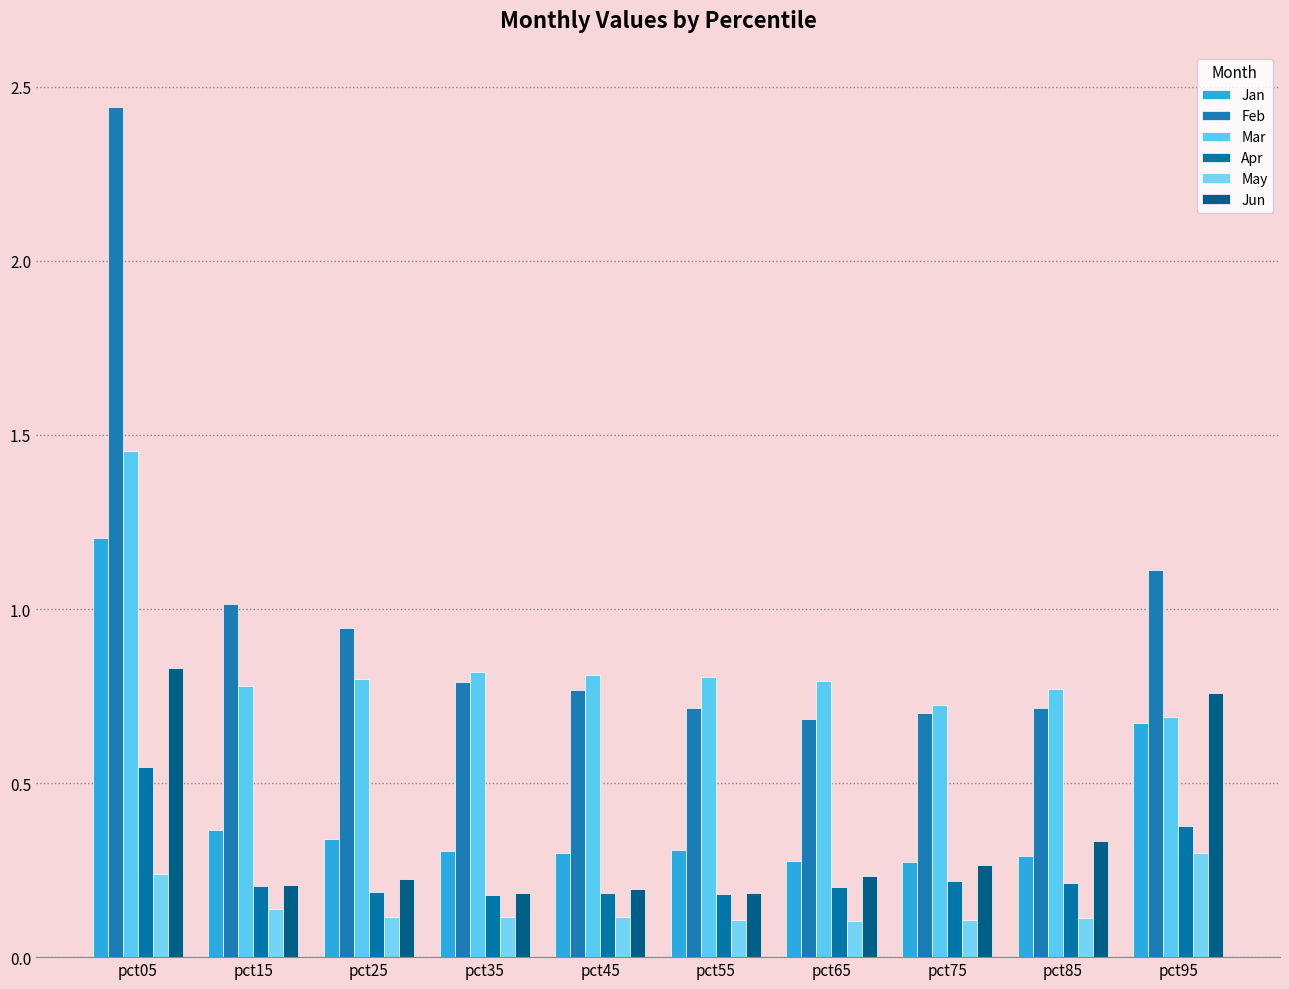

Reading right to left, what are all the values shown in this chart?

Jan: pct95=0.7	pct85=0.3	pct75=0.3	pct65=0.3	pct55=0.3	pct45=0.3	pct35=0.3	pct25=0.3	pct15=0.4	pct05=1.2
Feb: pct95=1.1	pct85=0.7	pct75=0.7	pct65=0.7	pct55=0.7	pct45=0.8	pct35=0.8	pct25=0.9	pct15=1.0	pct05=2.4
Mar: pct95=0.7	pct85=0.8	pct75=0.7	pct65=0.8	pct55=0.8	pct45=0.8	pct35=0.8	pct25=0.8	pct15=0.8	pct05=1.5
Apr: pct95=0.4	pct85=0.2	pct75=0.2	pct65=0.2	pct55=0.2	pct45=0.2	pct35=0.2	pct25=0.2	pct15=0.2	pct05=0.5
May: pct95=0.3	pct85=0.1	pct75=0.1	pct65=0.1	pct55=0.1	pct45=0.1	pct35=0.1	pct25=0.1	pct15=0.1	pct05=0.2
Jun: pct95=0.8	pct85=0.3	pct75=0.3	pct65=0.2	pct55=0.2	pct45=0.2	pct35=0.2	pct25=0.2	pct15=0.2	pct05=0.8